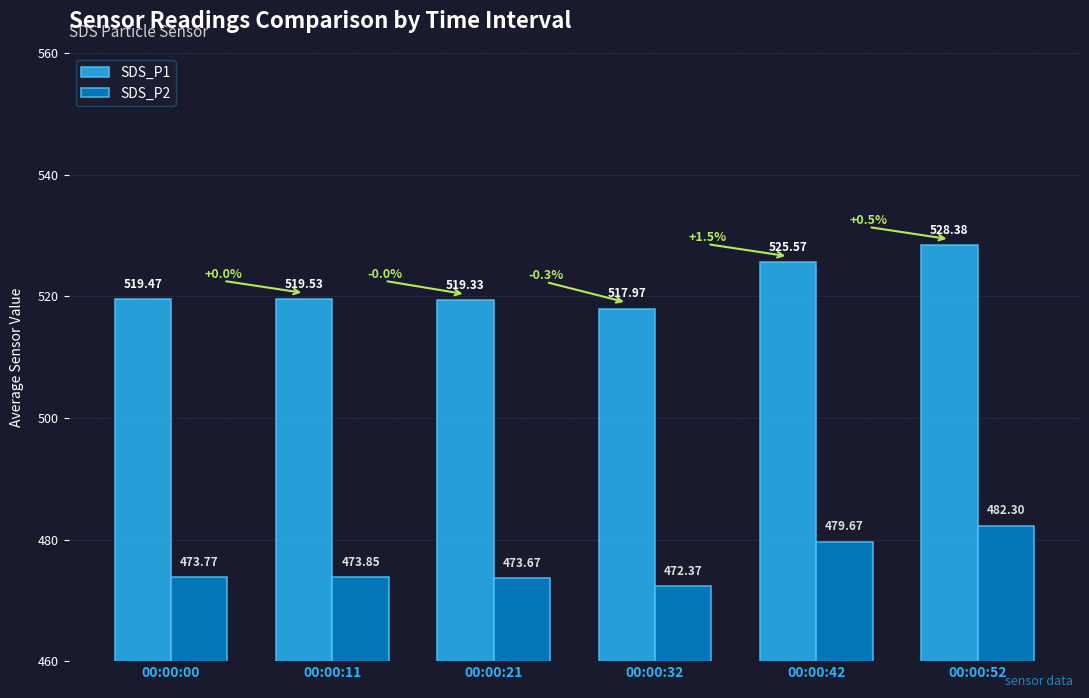

How many values in the SDS_P1 series are below 519?

1